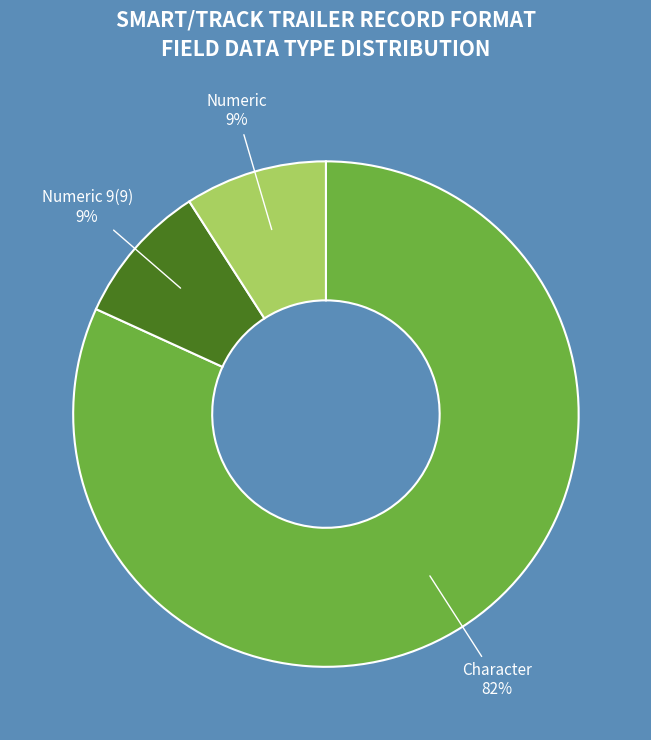

Is there any slice that represents more than half of the pie?

Yes